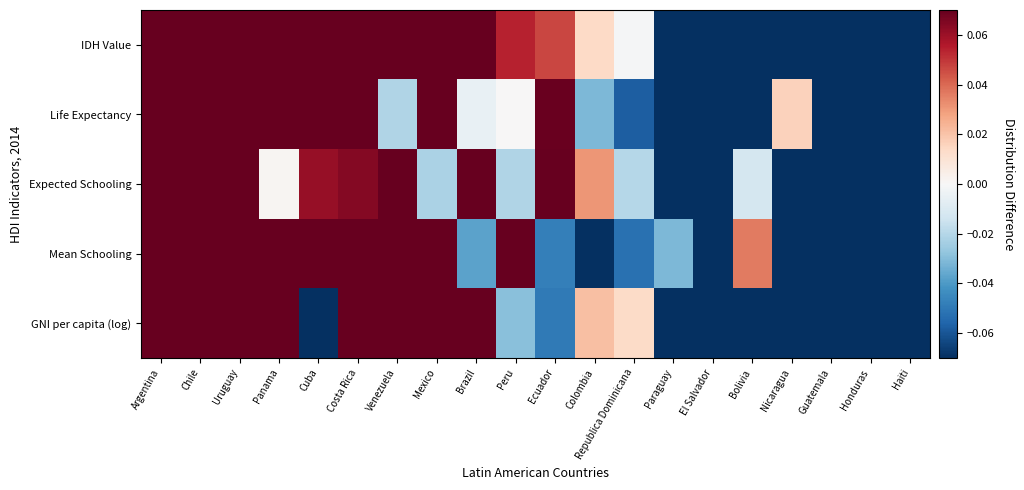

Reading left to right, list all the values displayed in this chart.

IDH Value: Argentina=0.3	Chile=0.3	Uruguay=0.2	Panama=0.2	Cuba=0.2	Costa Rica=0.1	Venezuela=0.1	Mexico=0.1	Brazil=0.1	Peru=0.1	Ecuador=0.0	Colombia=0.0	Republica Dominicana=-0.0	Paraguay=-0.1	El Salvador=-0.1	Bolivia=-0.2	Nicaragua=-0.2	Guatemala=-0.2	Honduras=-0.3	Haiti=-0.7
Life Expectancy: Argentina=0.1	Chile=0.4	Uruguay=0.1	Panama=0.2	Cuba=0.3	Costa Rica=0.3	Venezuela=-0.0	Mexico=0.1	Brazil=-0.0	Peru=0.0	Ecuador=0.1	Colombia=-0.0	Republica Dominicana=-0.1	Paraguay=-0.1	El Salvador=-0.1	Bolivia=-0.3	Nicaragua=0.0	Guatemala=-0.1	Honduras=-0.1	Haiti=-0.6
Expected Schooling: Argentina=0.5	Chile=0.2	Uruguay=0.2	Panama=0.0	Cuba=0.1	Costa Rica=0.1	Venezuela=0.1	Mexico=-0.0	Brazil=0.2	Peru=-0.0	Ecuador=0.1	Colombia=0.0	Republica Dominicana=-0.0	Paraguay=-0.1	El Salvador=-0.1	Bolivia=-0.0	Nicaragua=-0.2	Guatemala=-0.3	Honduras=-0.2	Haiti=-0.5
Mean Schooling: Argentina=0.3	Chile=0.3	Uruguay=0.1	Panama=0.2	Cuba=0.5	Costa Rica=0.1	Venezuela=0.1	Mexico=0.1	Brazil=-0.0	Peru=0.2	Ecuador=-0.0	Colombia=-0.1	Republica Dominicana=-0.1	Paraguay=-0.0	El Salvador=-0.2	Bolivia=0.0	Nicaragua=-0.3	Guatemala=-0.3	Honduras=-0.4	Haiti=-0.5
GNI per capita (log): Argentina=0.5	Chile=0.5	Uruguay=0.4	Panama=0.3	Cuba=-0.2	Costa Rica=0.1	Venezuela=0.2	Mexico=0.2	Brazil=0.2	Peru=-0.0	Ecuador=-0.0	Colombia=0.0	Republica Dominicana=0.0	Paraguay=-0.2	El Salvador=-0.2	Bolivia=-0.3	Nicaragua=-0.4	Guatemala=-0.2	Honduras=-0.4	Haiti=-0.5